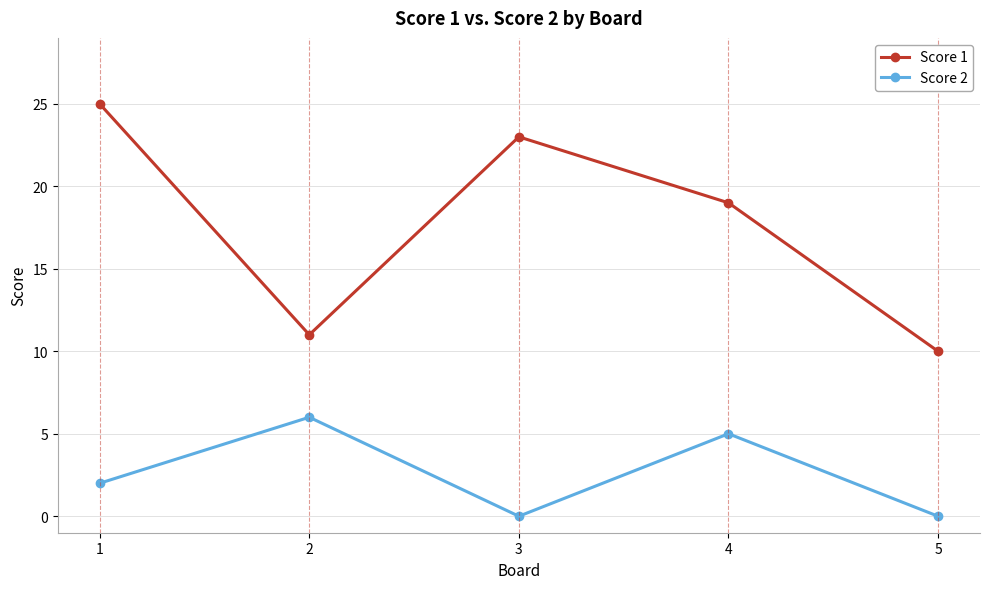

What is the value of the Score 1 point at the 3rd from the left?

23